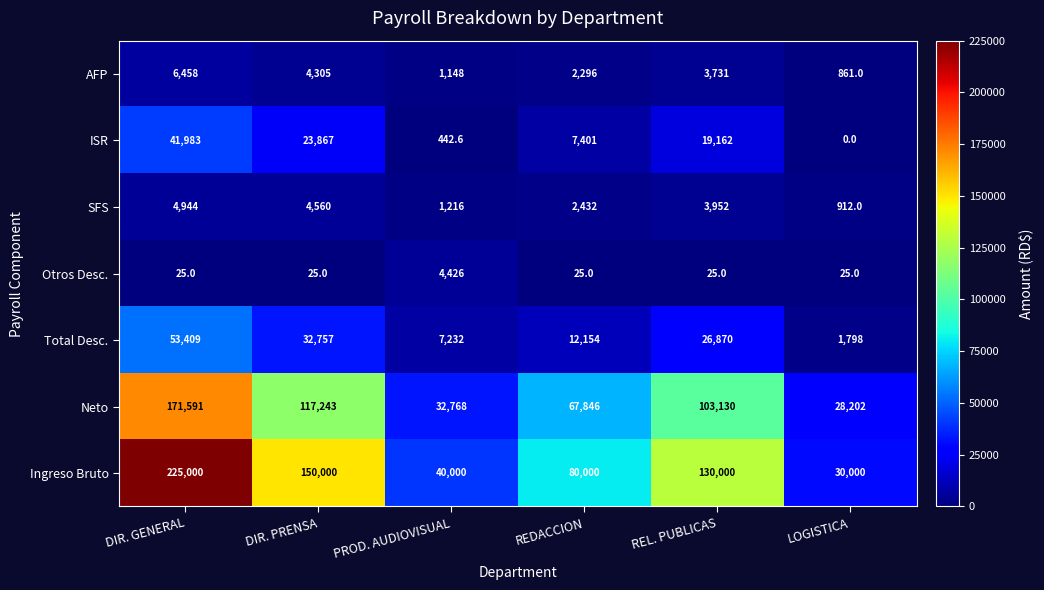

What is the sum of all AFP values?

18799.0